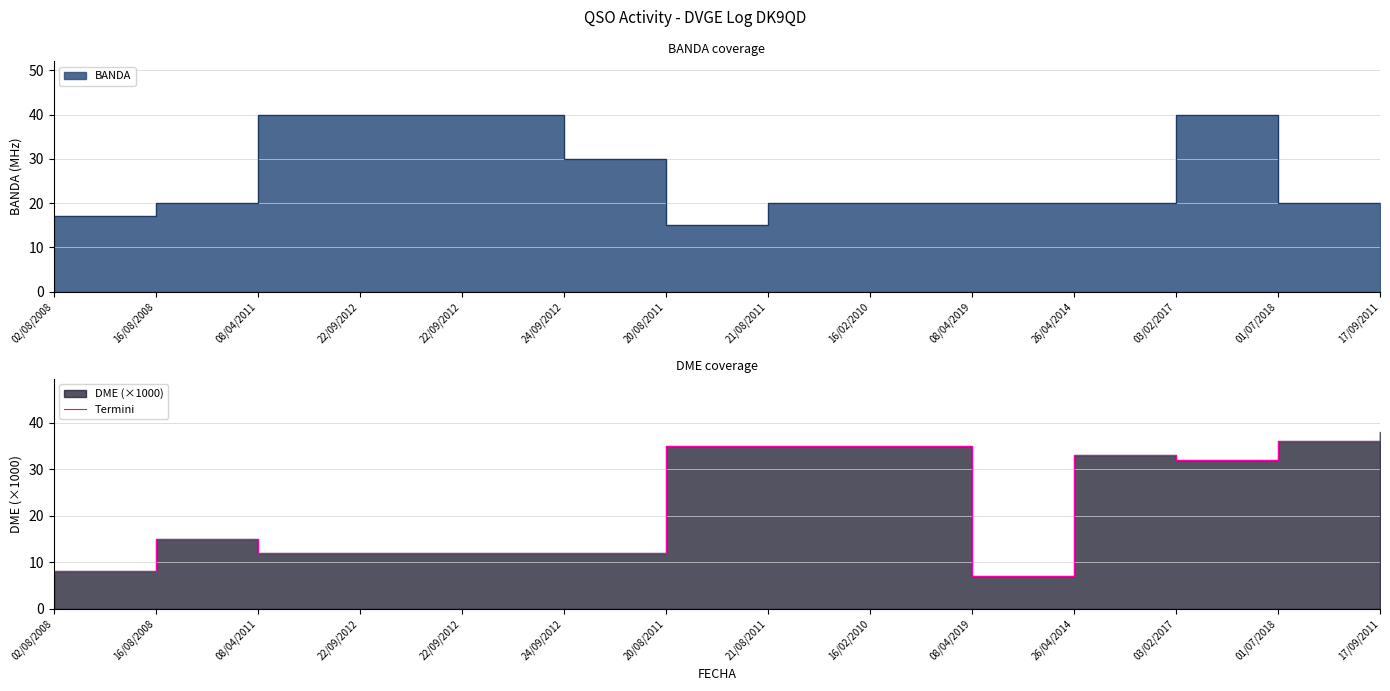

True or false: the data shows 12.0 at 24/09/2012.

True